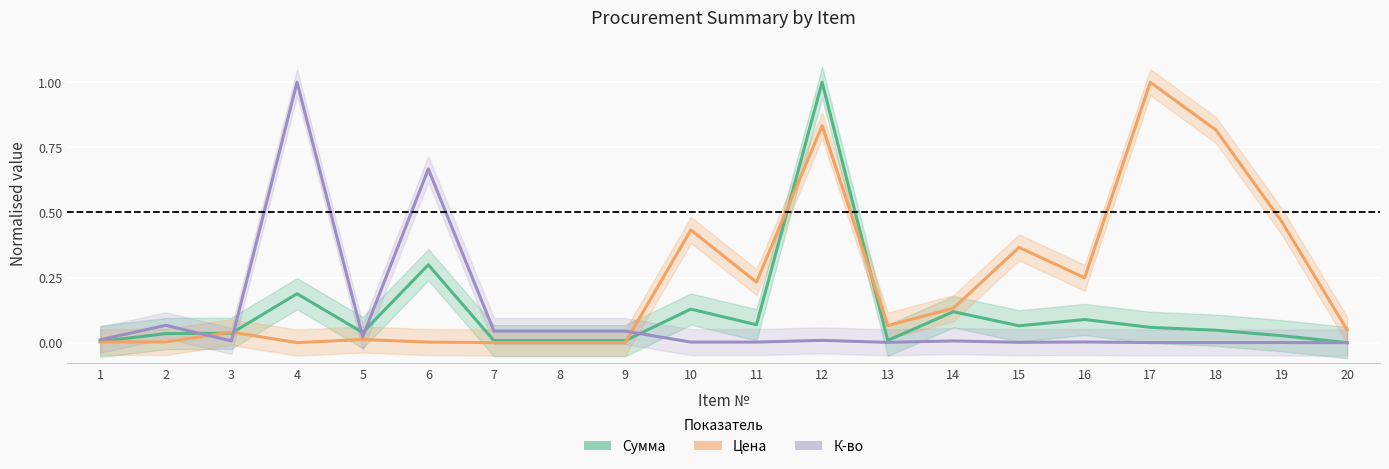

In Сумма, how many points are lower than both neighbors (excluding endpoints)?

4